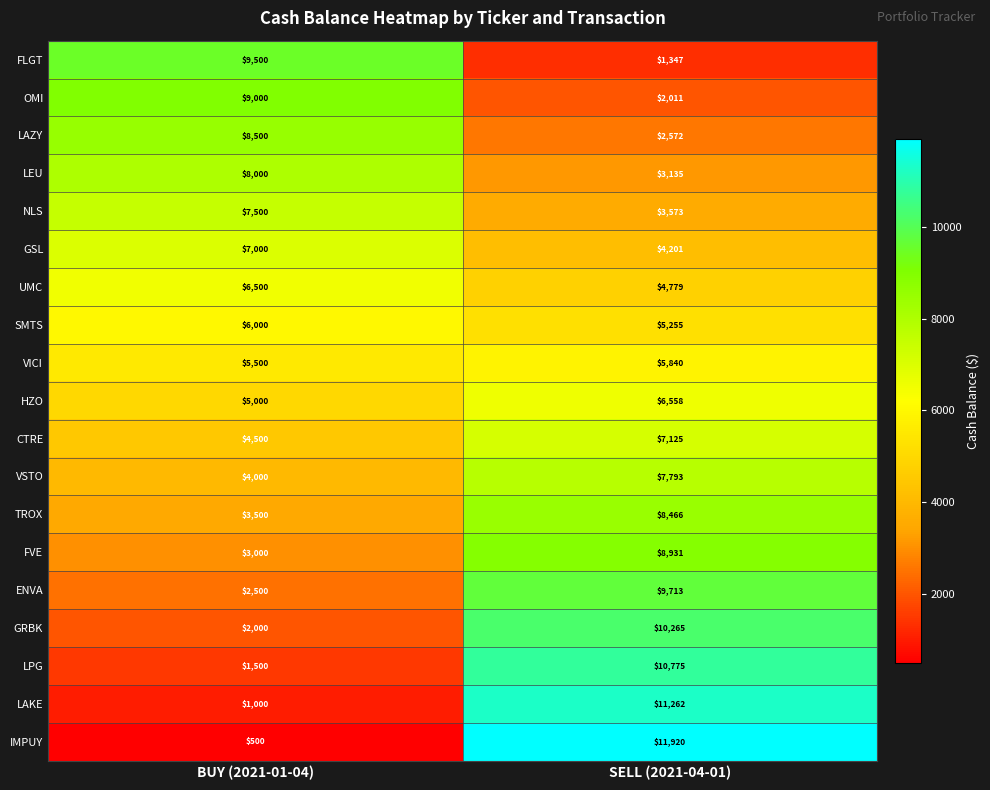

What is the spread (max minus min) of values at SELL (2021-04-01)?

10573